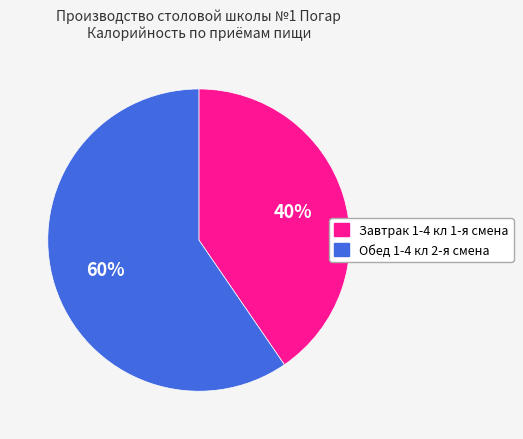

To the nearest percent, what is the average slice percentage?

50%